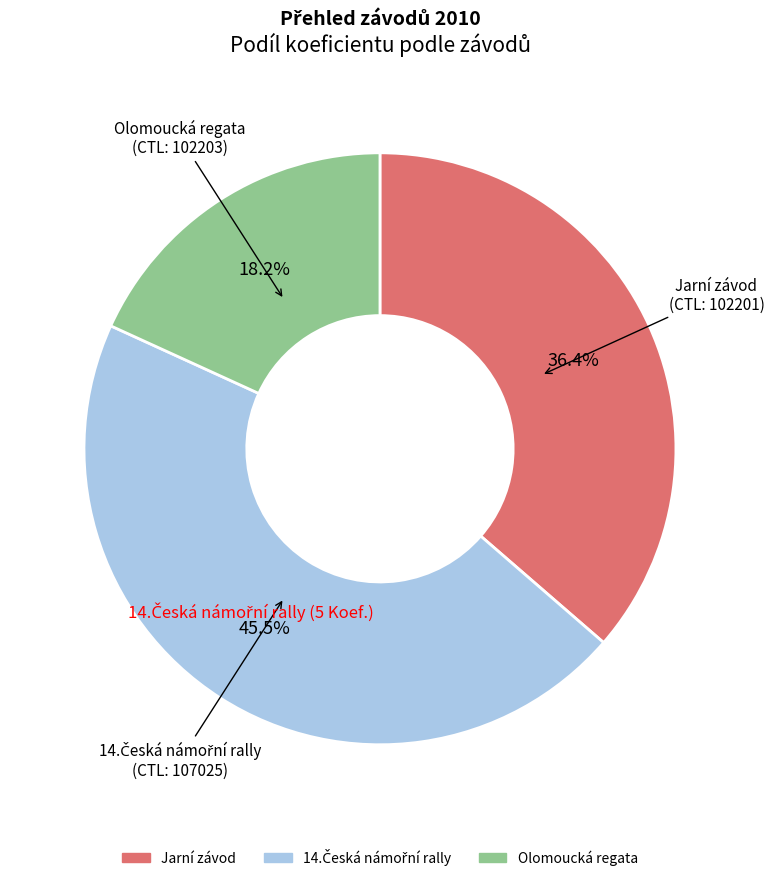

Does any single category account for the majority?

No